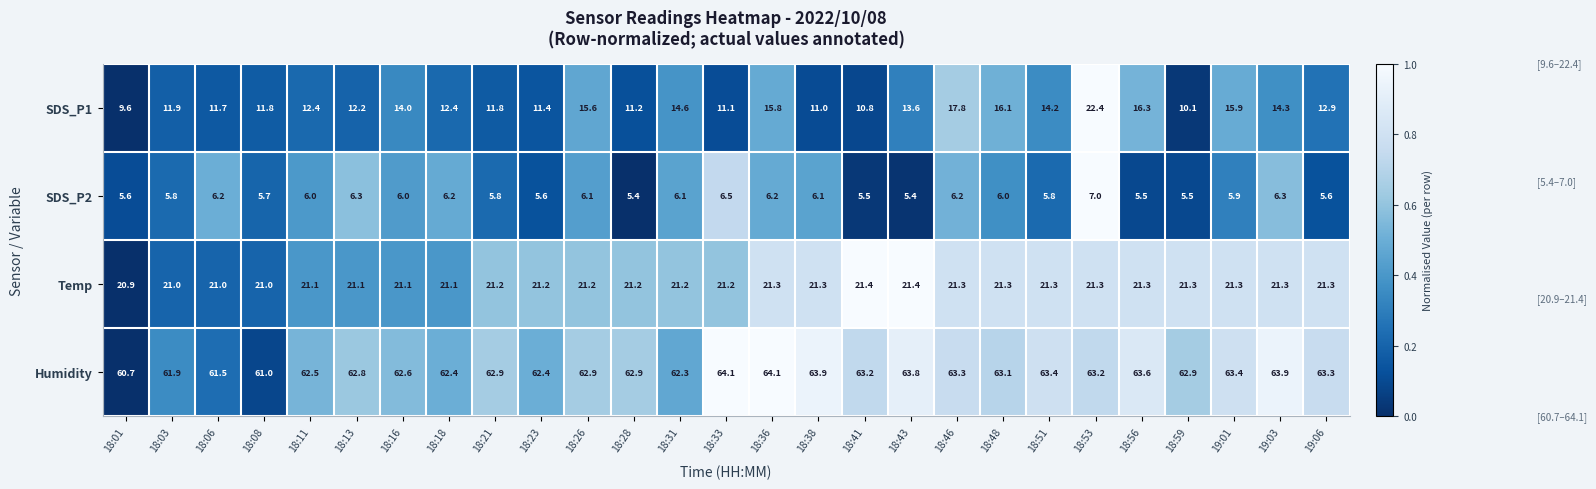

What is the difference between the second highest and second lowest values in the SDS_P2 series?

1.1